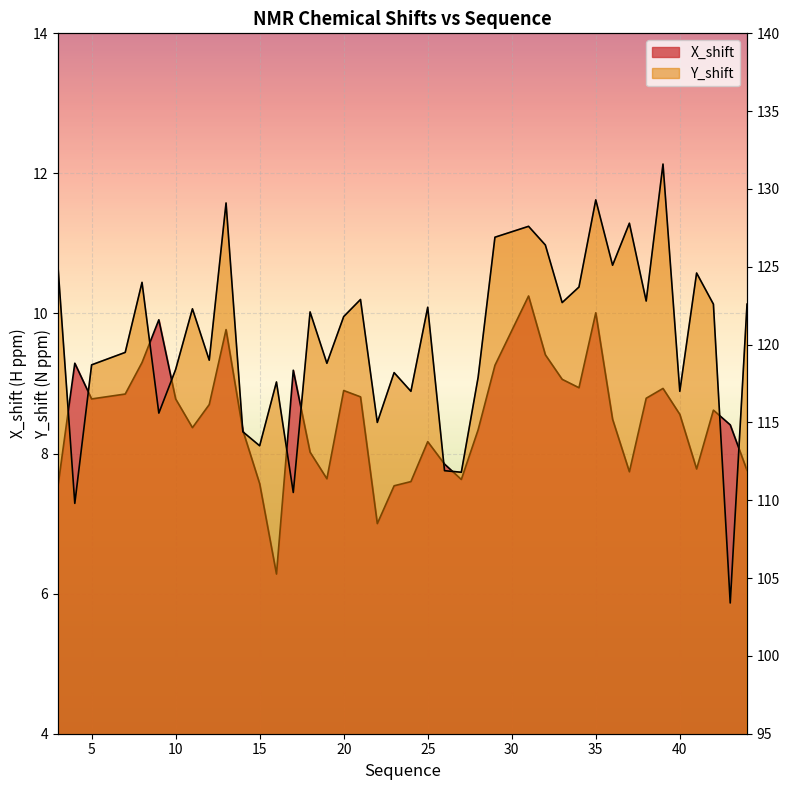

Which has a higher value, 18 or 10?

10